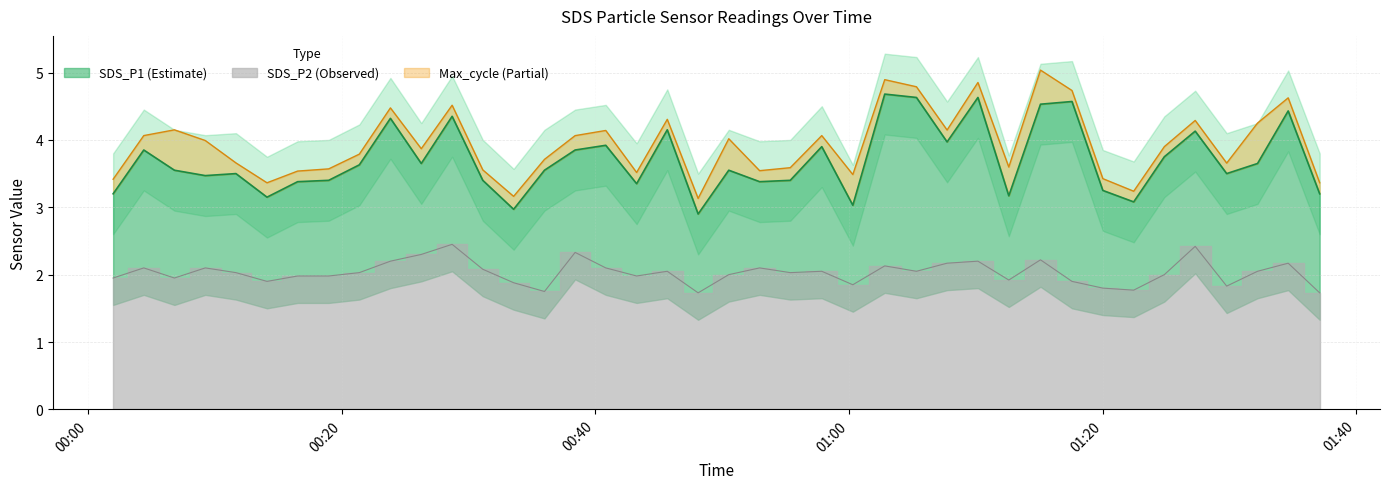

How many interior local peaks does the SDS_P2 series have?

12